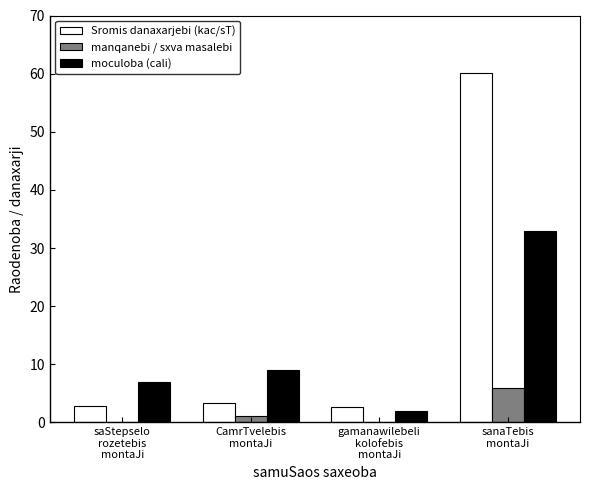

What is the maximum value shown in the chart?

60.1